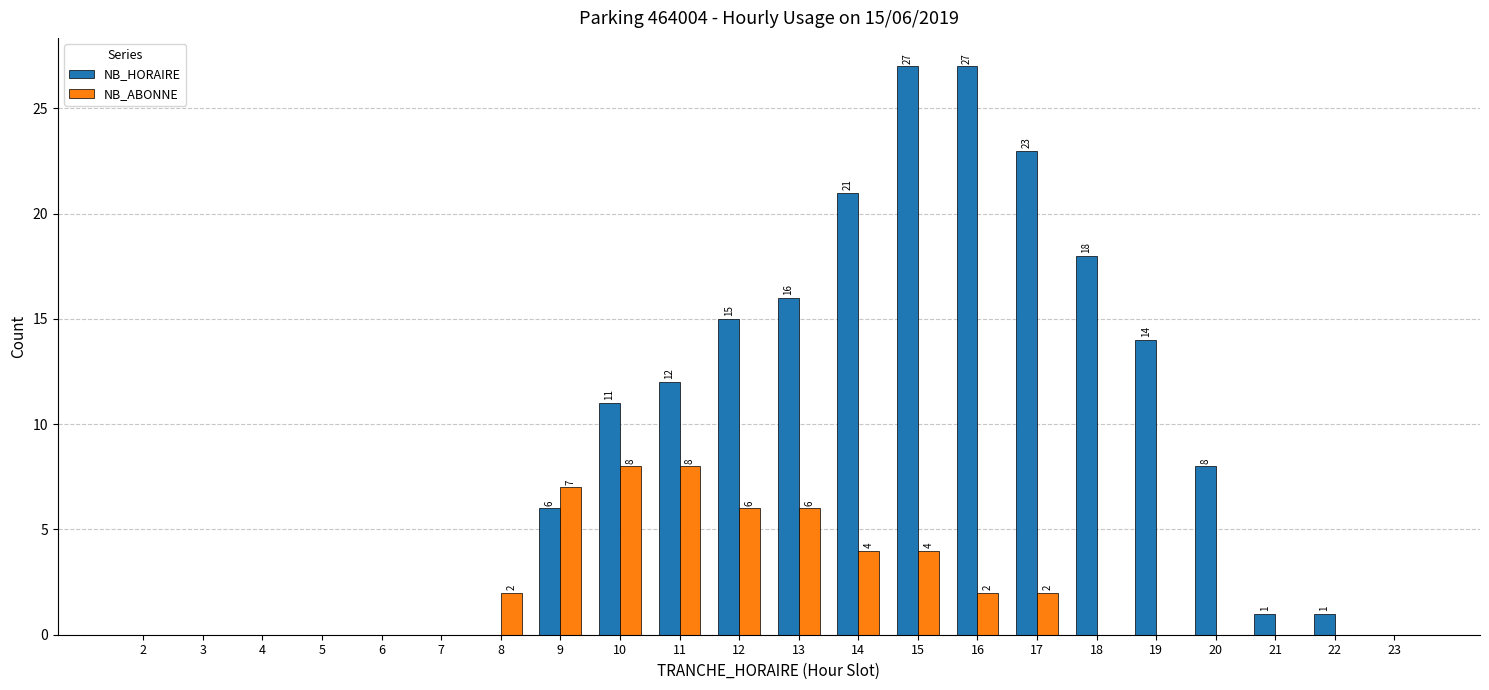

What is the maximum value shown in the chart?

27